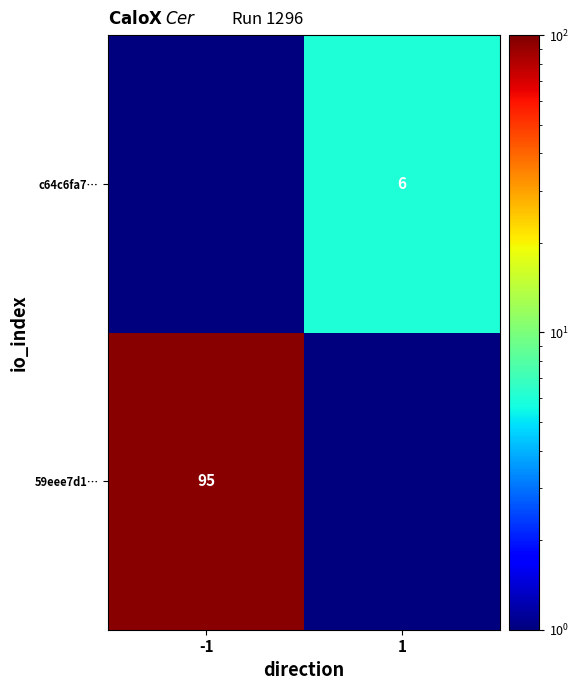

The 59eee7d1… series shows 95.0 at -1. True or false?

True